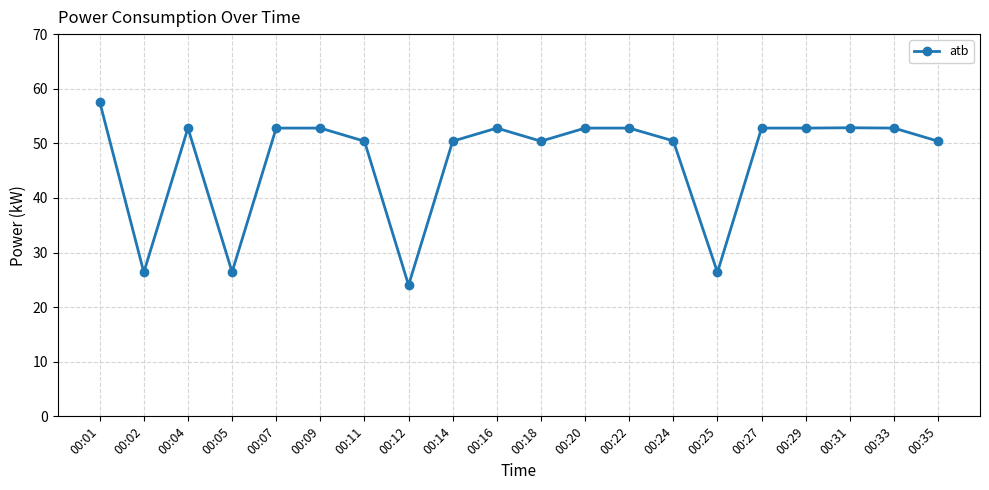

Where is the first local minimum?

00:02